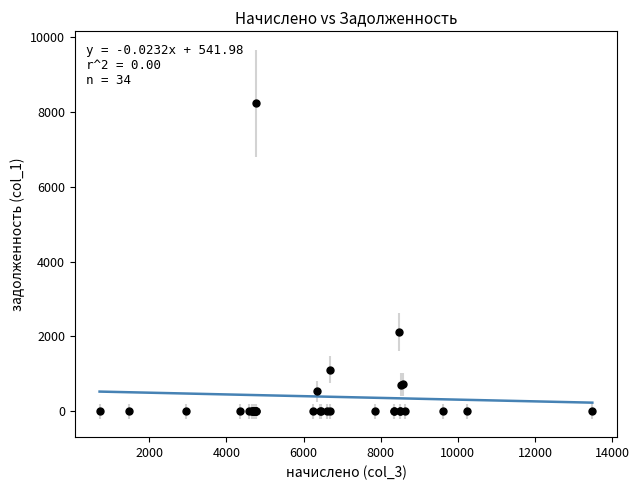

What Y value in the scatter plot is closest to 4115?

2119.7